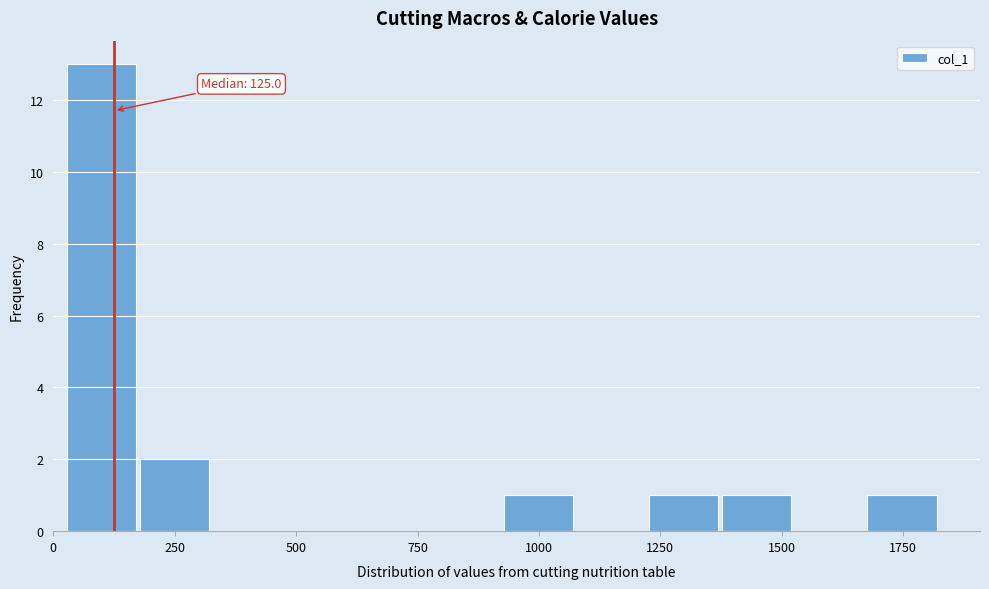

Read against the x-axis, roughly where is the centre of the tallest bar?

100